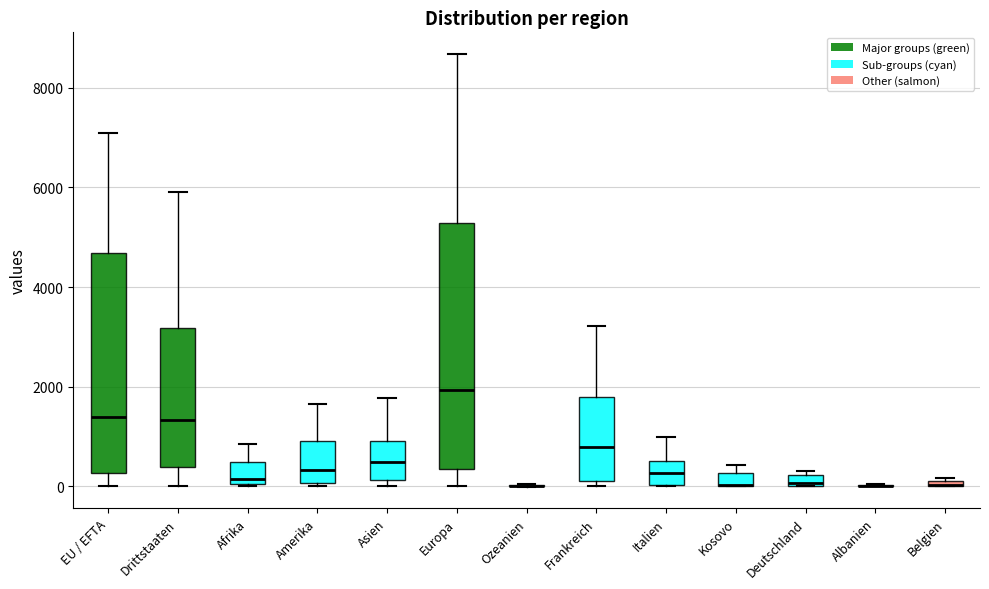

Which box is the tallest, from its lower edge to its upper edge?

Europa